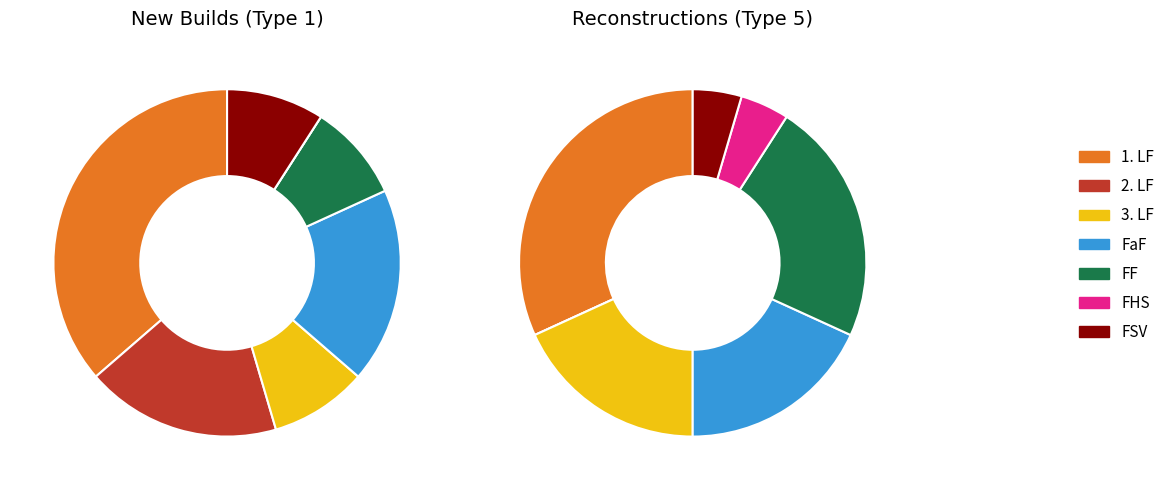

What is the ratio of the value at FHS to the value at FaF?

0.2